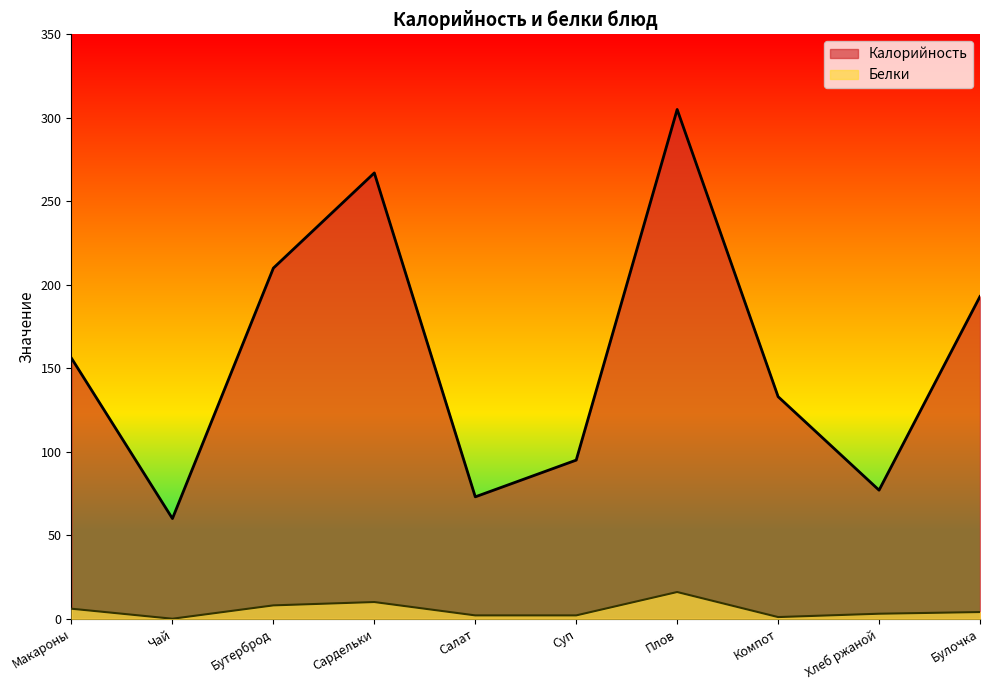

Reading left to right, extract all data points from this chart.

Калорийность: 156	60	210	267	73	95	305	133	77	193
Белки: 6	0	8	10	2	2	16	1	3	4